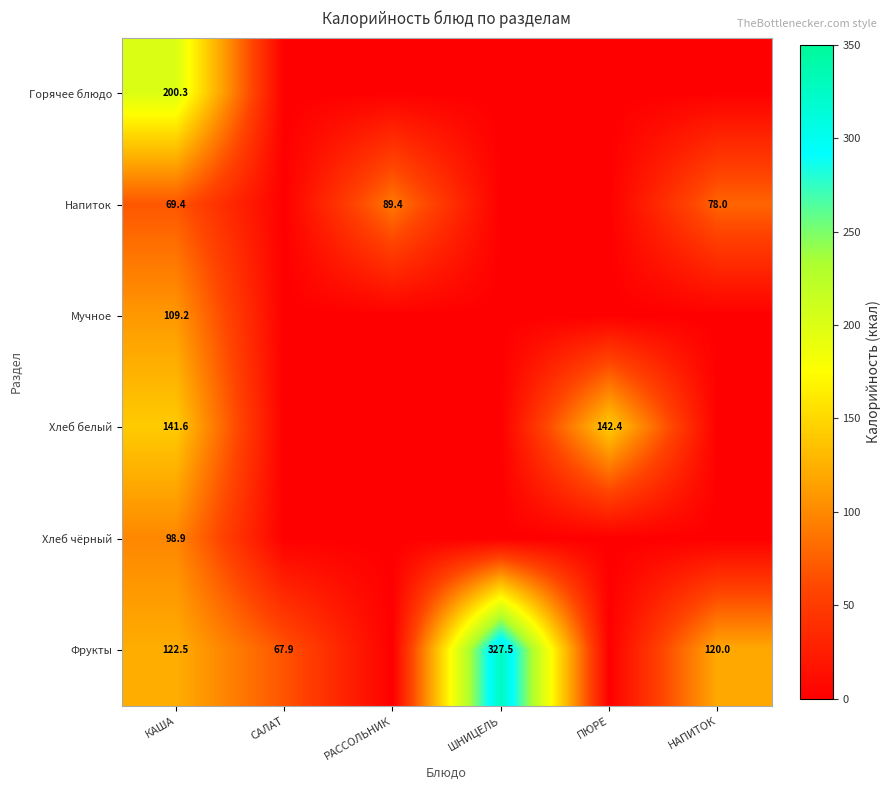

What is the spread (max minus min) of values at КАША?

130.9